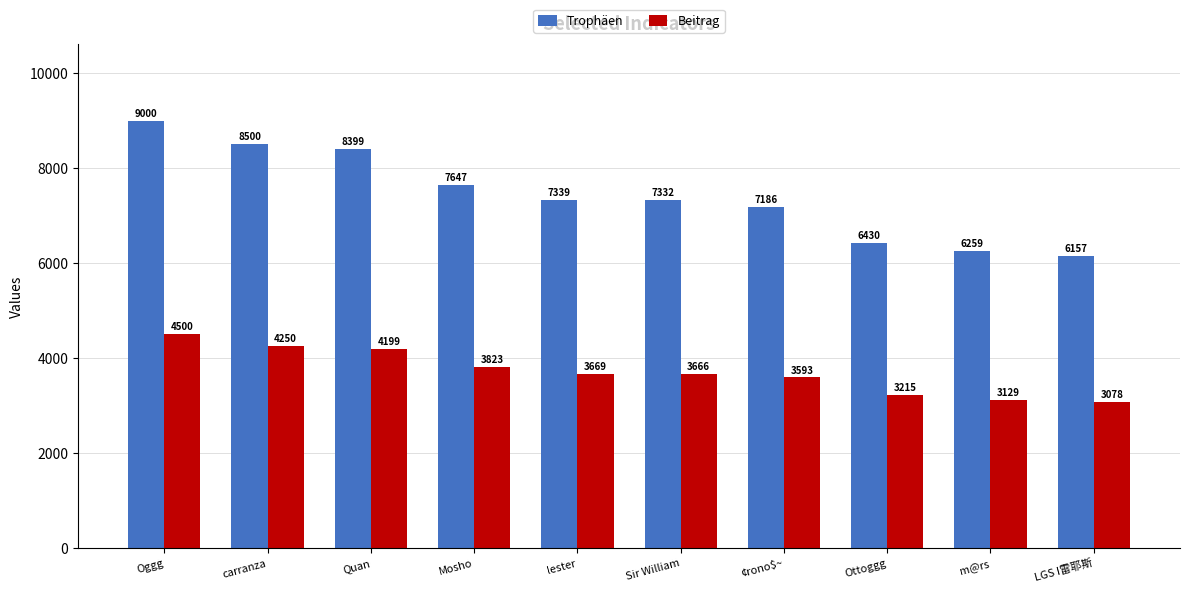

The value of Beitrag at Oggg is 4500. True or false?

True